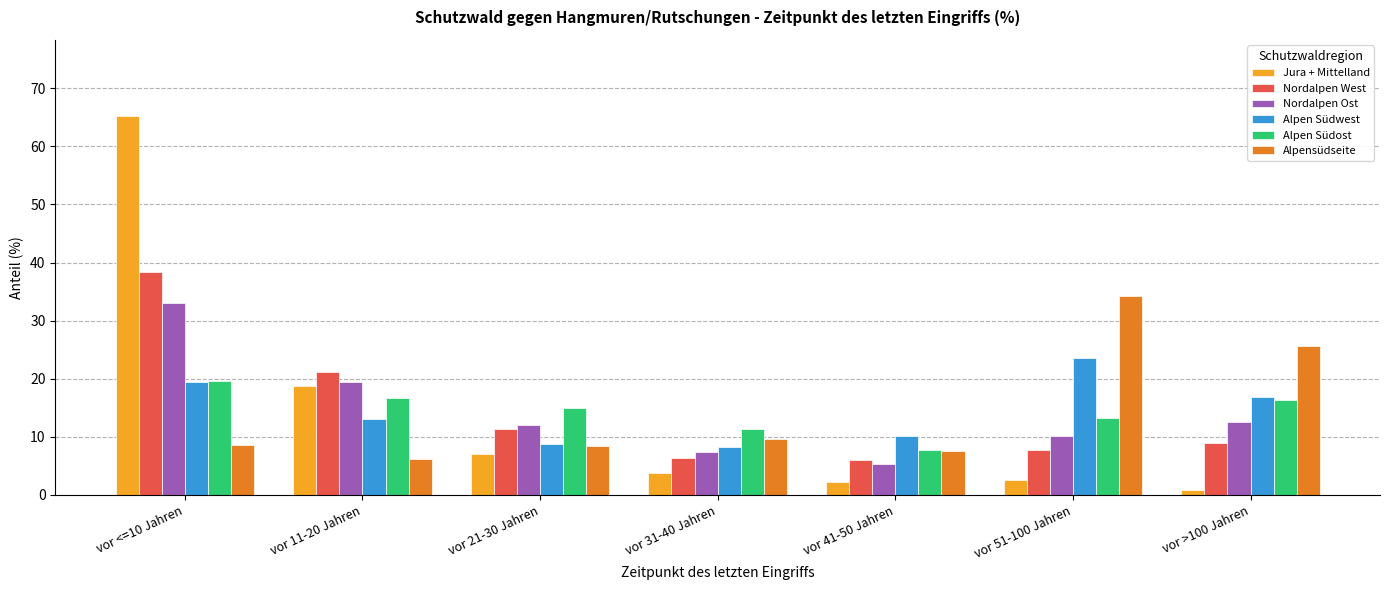

How many bars are there in each group?

6